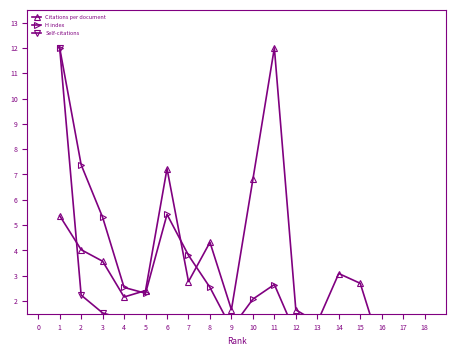

True or false: H index and Self-citations intersect in this chart.

False